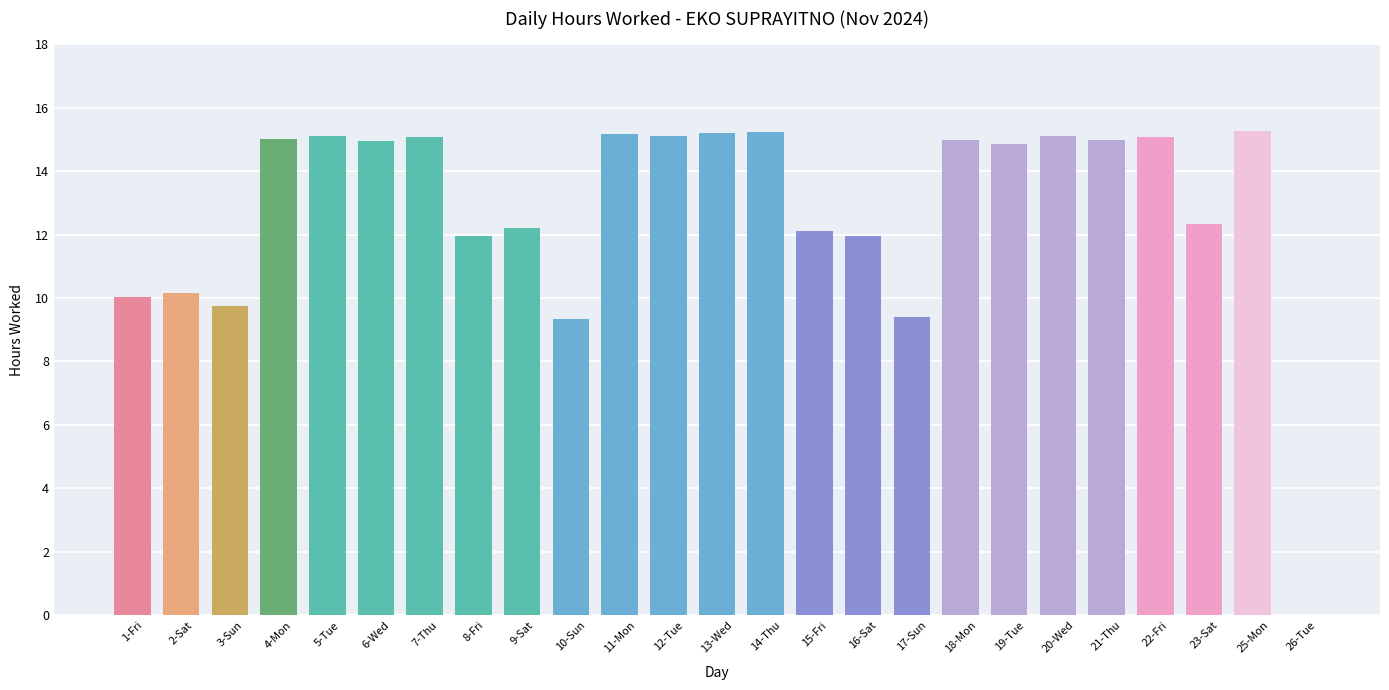

What is the sum of the values at 26-Tue and 21-Thu?

15.0